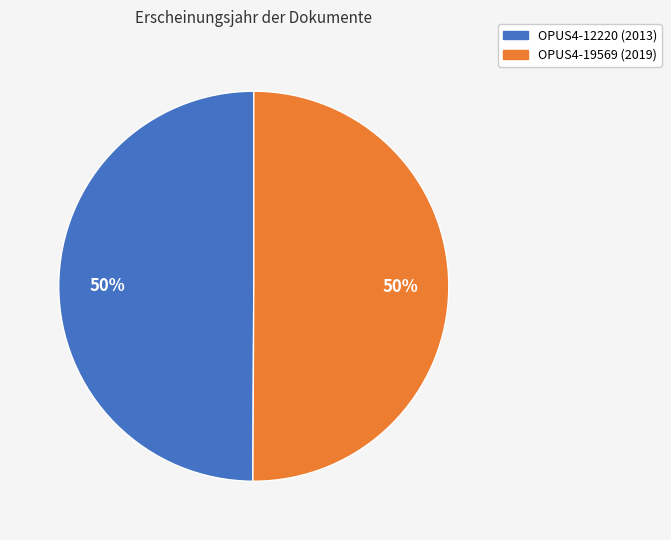

To the nearest percent, what is the combined percentage of OPUS4-12220 and OPUS4-19569?

100%